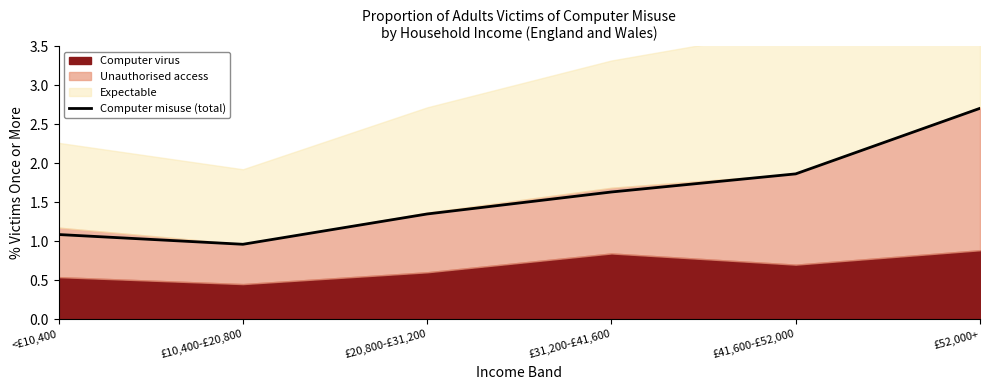

What is the value of the 2nd point from the left?

1.0